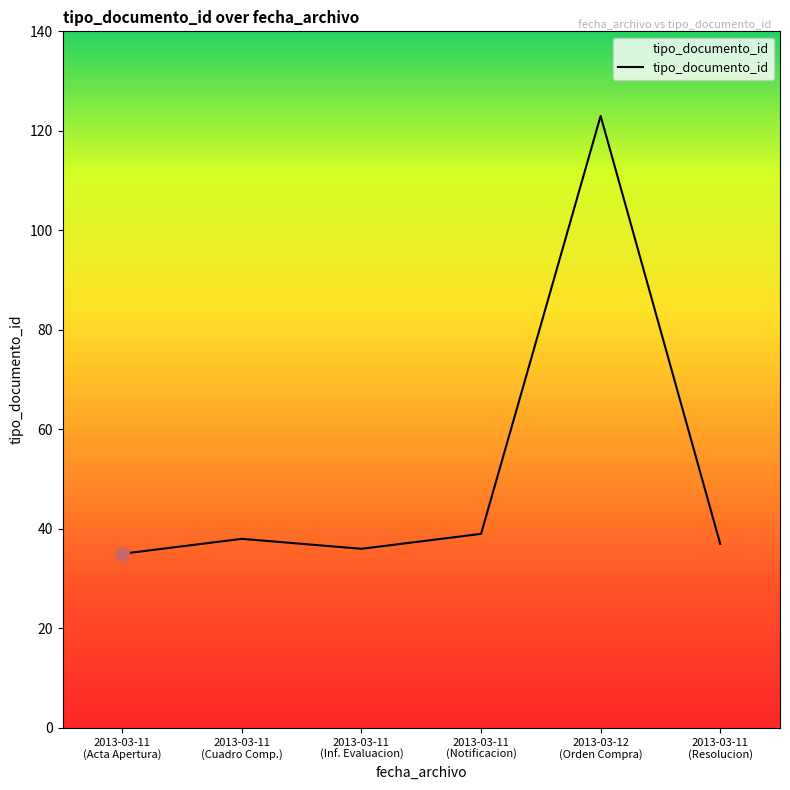

What is the difference between the second highest and minimum values?

4